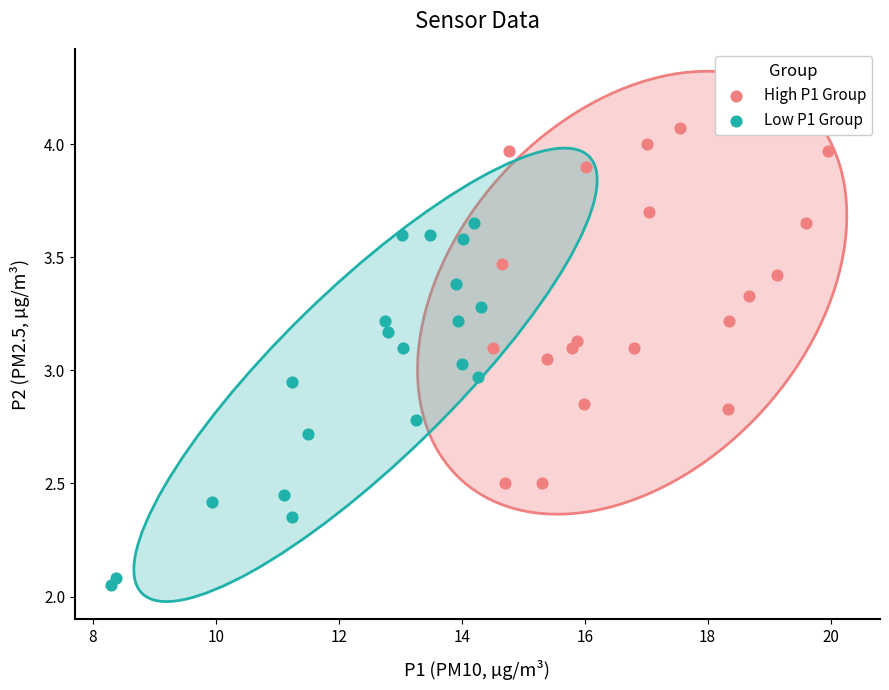

Which series has the largest Y range (max minus min)?

Low P1 Group